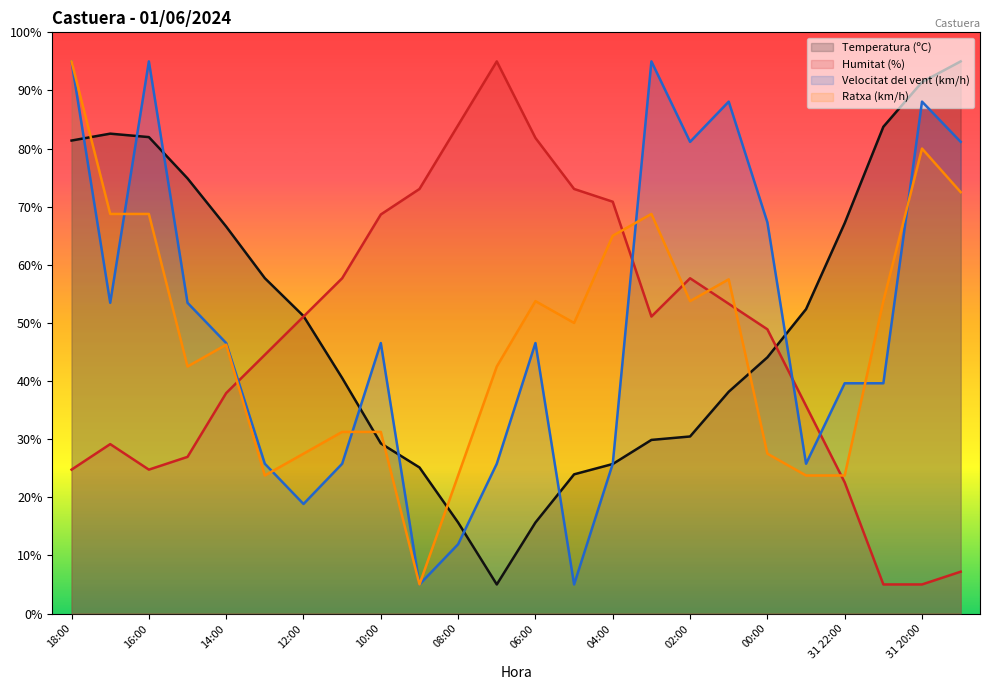

Which series ends up on top after the final intersection of Humitat (%) and Temperatura (ºC)?

Temperatura (ºC)